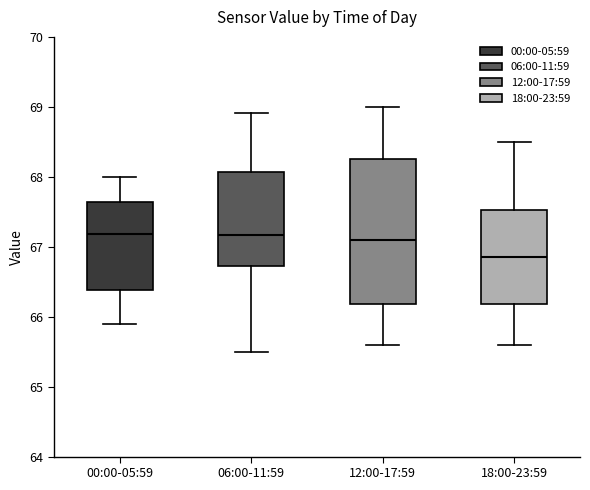

Comparing the boxes themselves (not the whiskers), which one is the tallest?

12:00-17:59